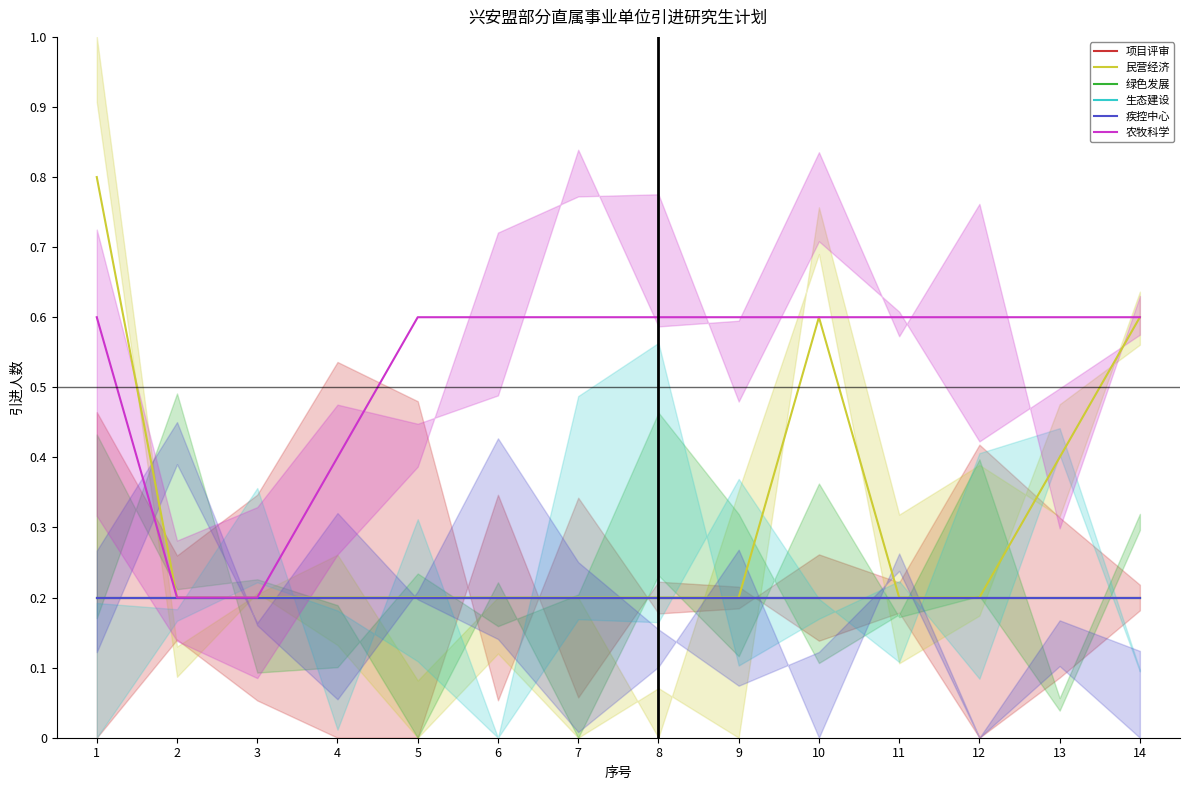

Is this an area chart (filled region under the line)?

No